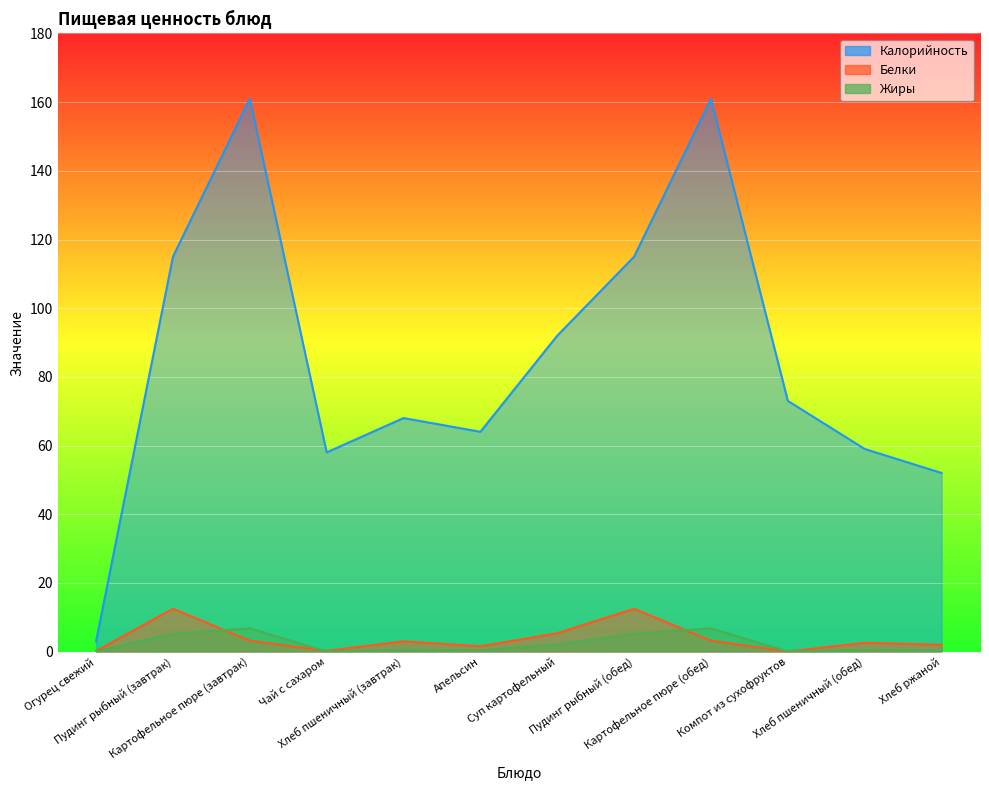

Which label corresponds to the largest value in the chart?

Картофельное пюре (завтрак)